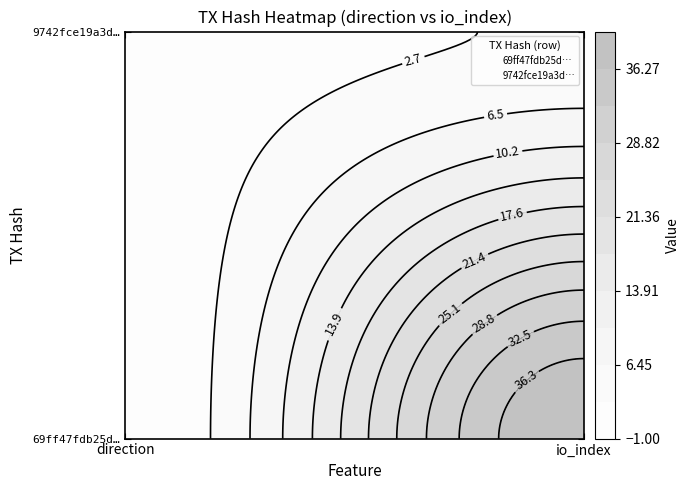

Which series changed the most between 0 and 1?

69ff47fdb25d1013d83e1f2cae87e3fdadb6933